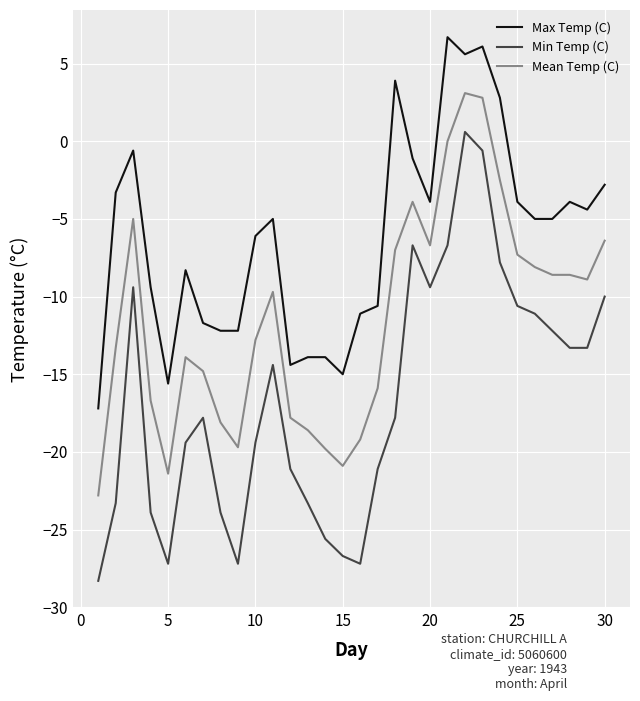

At how many categories does at least one series exceed 0?

5